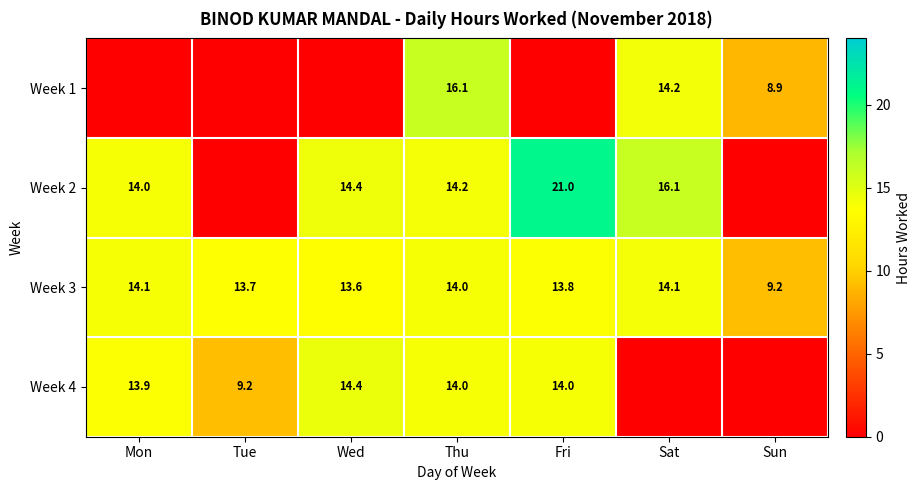

What is the sum of the Week 1 values at Thu and Sun?

25.0